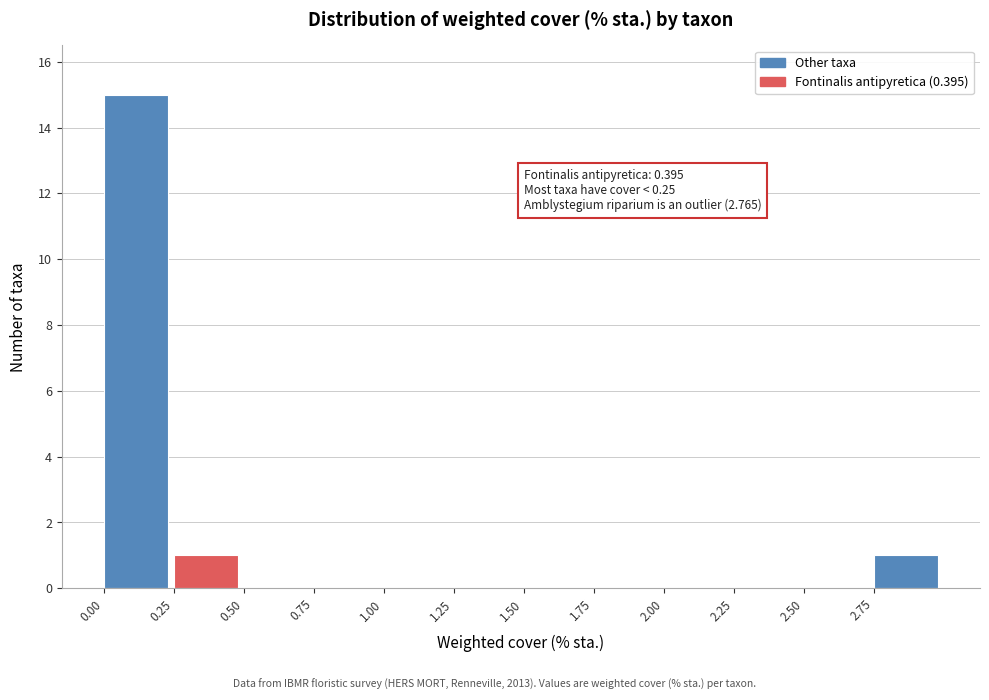

Over which range of the x-axis is the bar tallest?

0.00 to 0.25